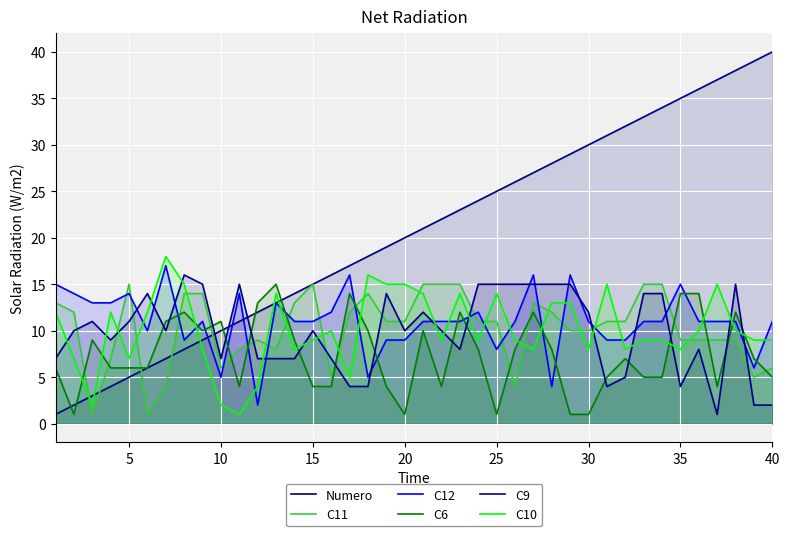

How many interior local peaks does the C6 series have?

10